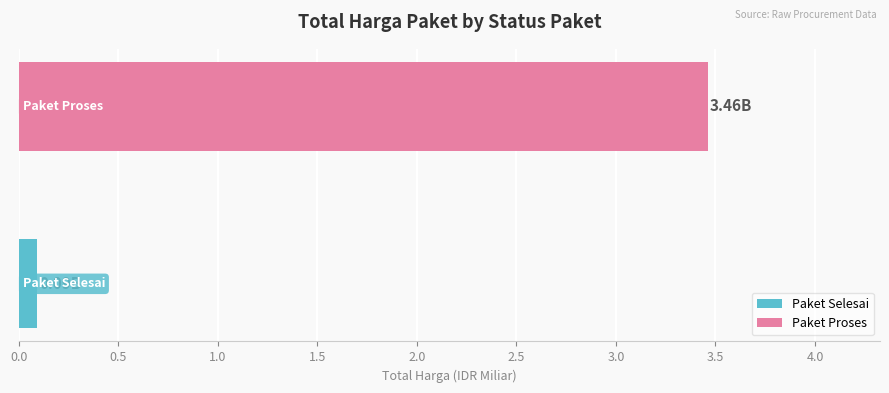

Are the bars horizontal?

Yes